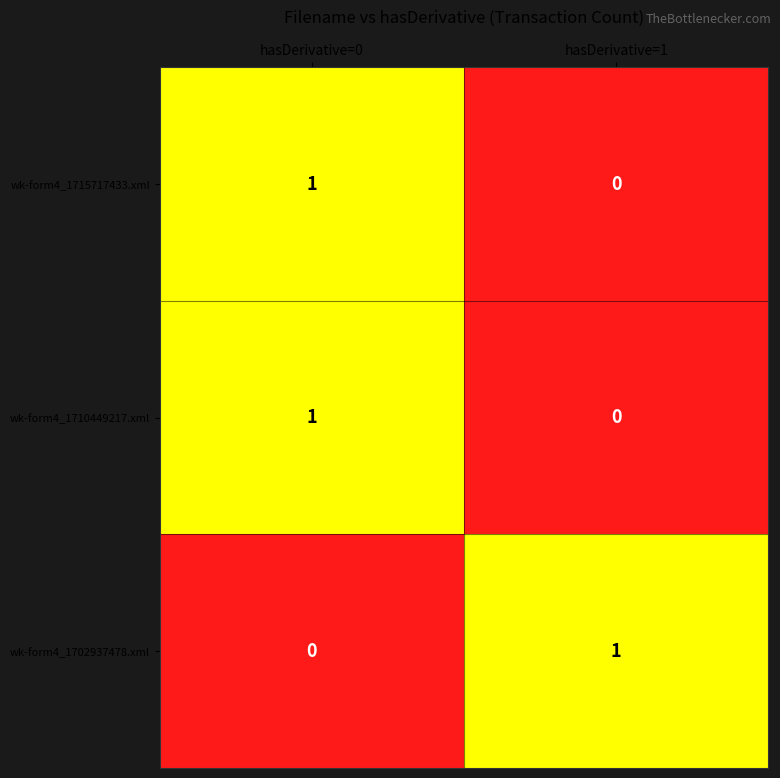

The wk-form4_1702937478.xml series shows 1 at hasDerivative=1. True or false?

True